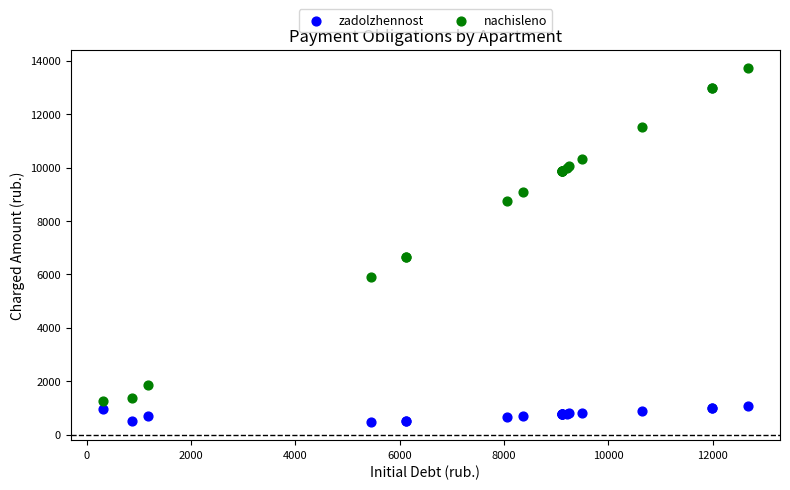

What is the X range (max minus min) for the scatter plot?

12358.4